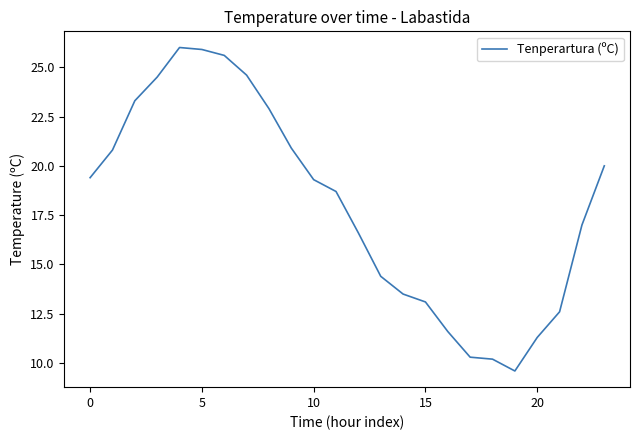

What is the difference between the maximum and minimum values?

16.4